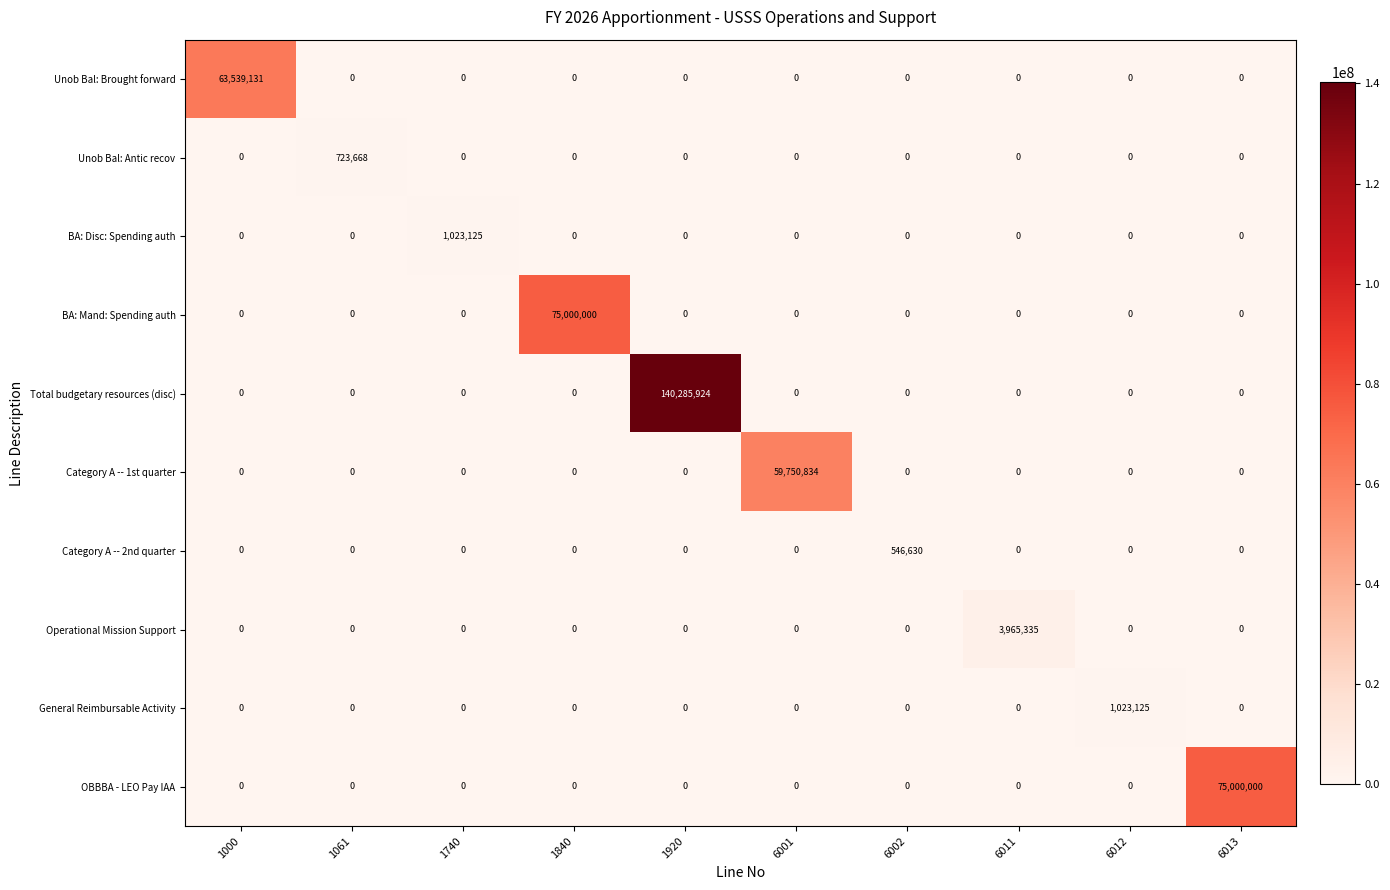

Which category has the highest value across all series?

1920